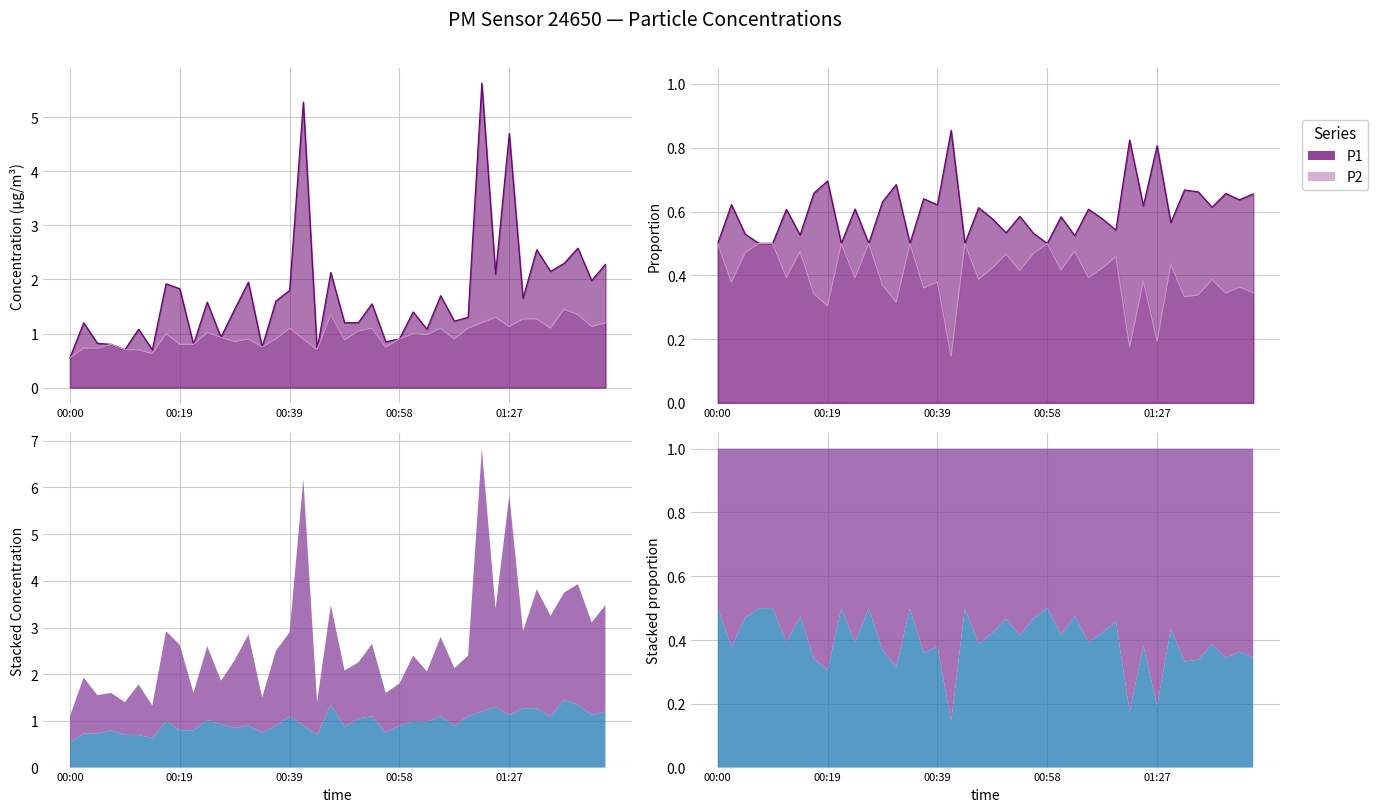

What is the sum of all P2 values?

39.0